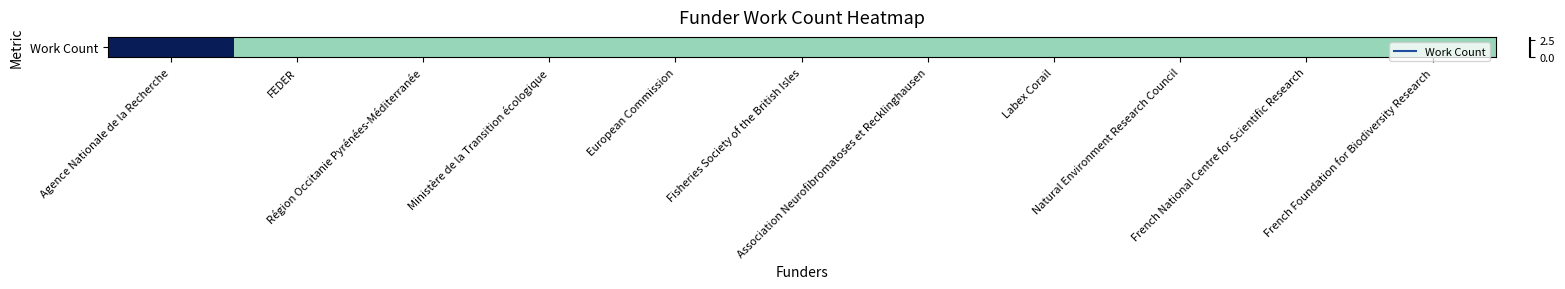

Between Natural Environment Research Council and Agence Nationale de la Recherche, which is larger?

Agence Nationale de la Recherche